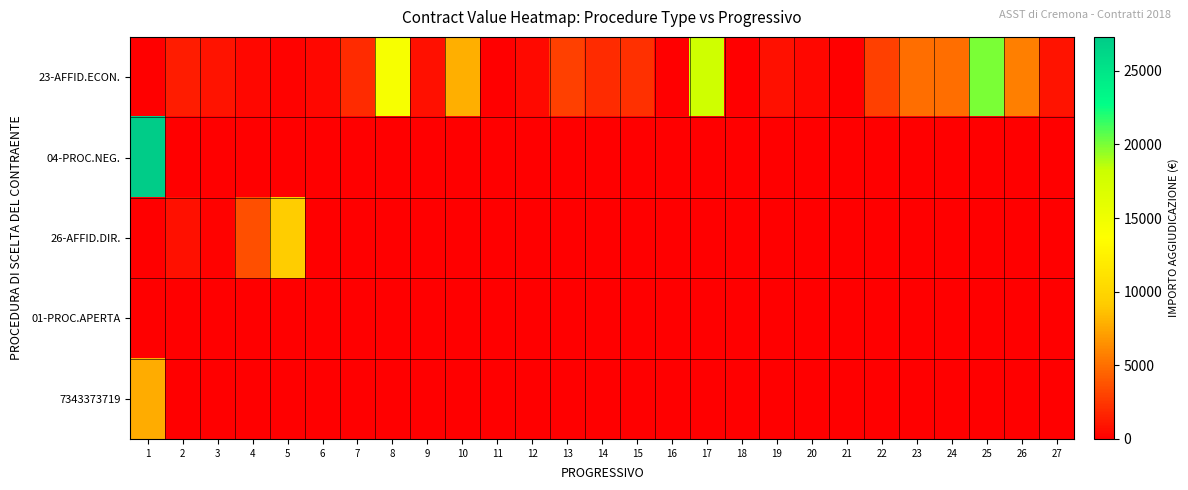

Which series has the widest spread of values?

04-PROC.NEG.